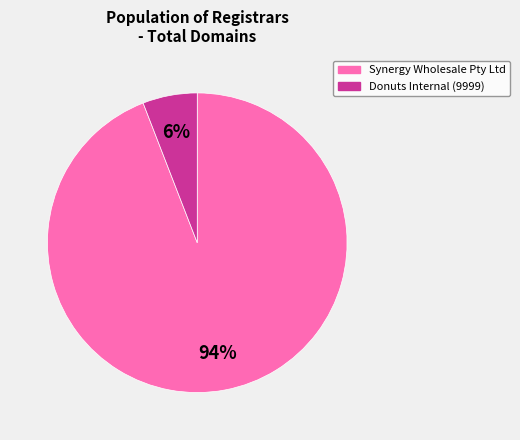

Is it true that Synergy Wholesale Pty Ltd is 94% of the pie?

True